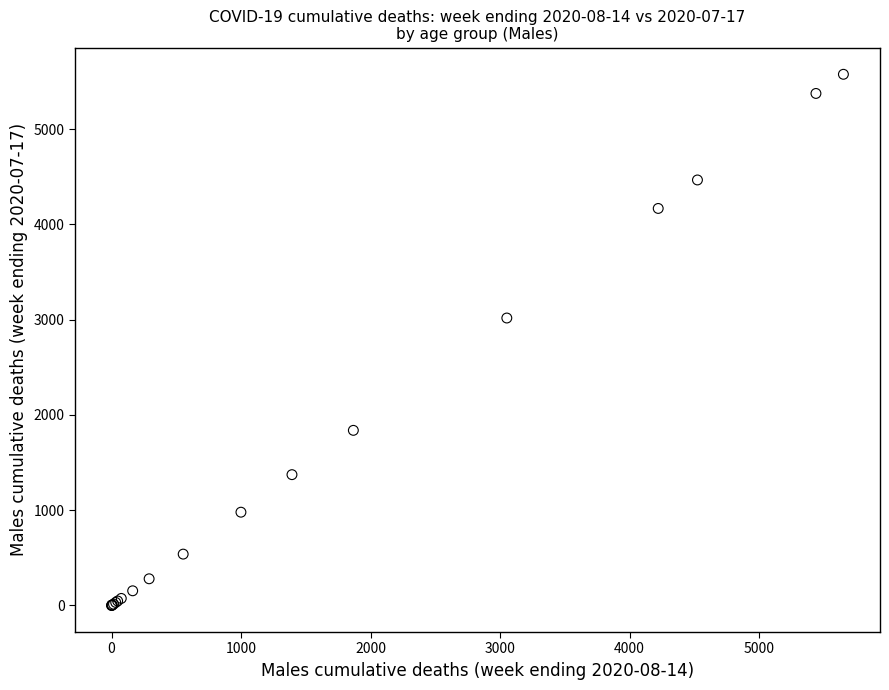

What Y value in the scatter plot is closest to 2787?

3017